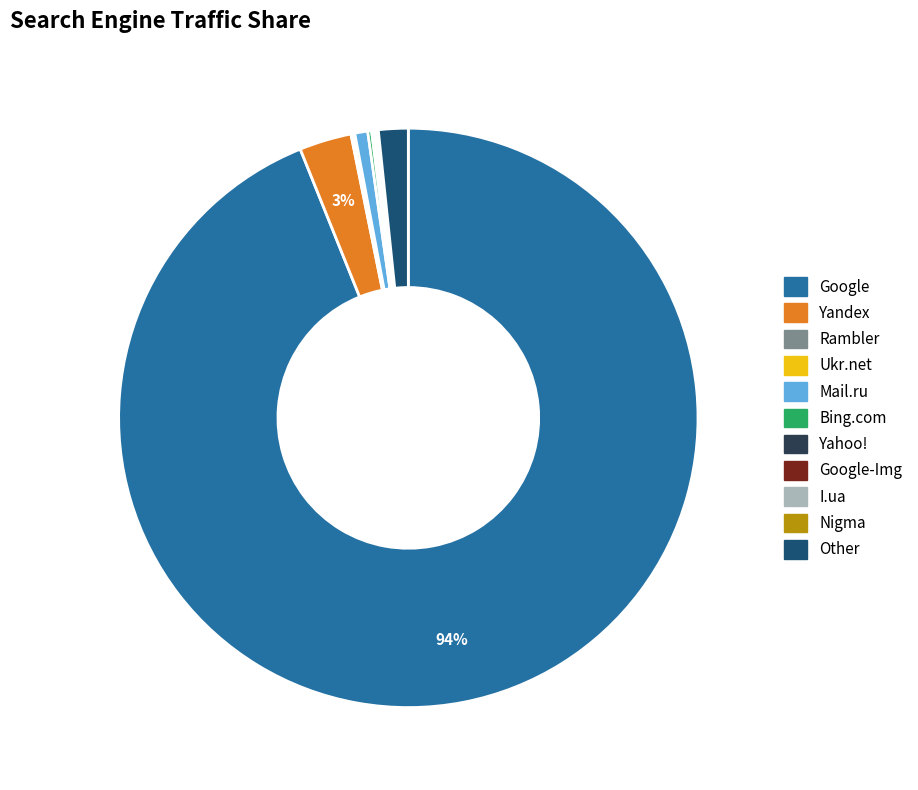

To the nearest percent, what is the average slice percentage?

9%